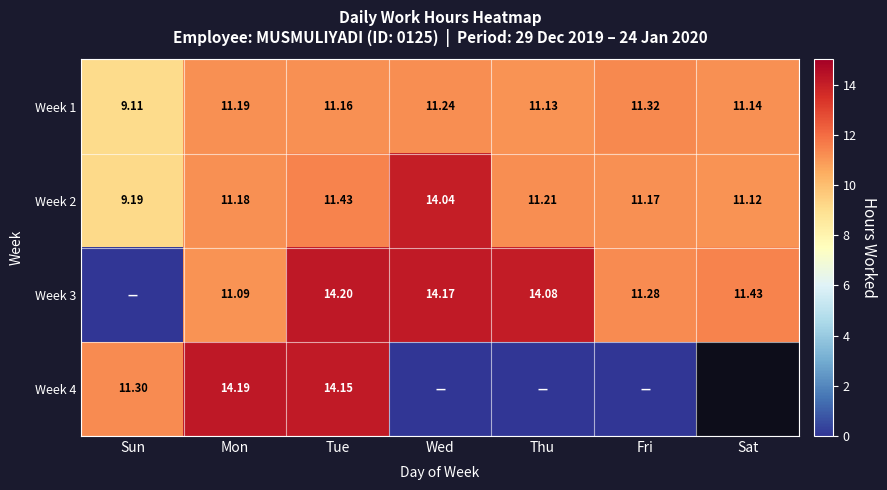

The Week 3 series shows 11.3 at Fri. True or false?

True